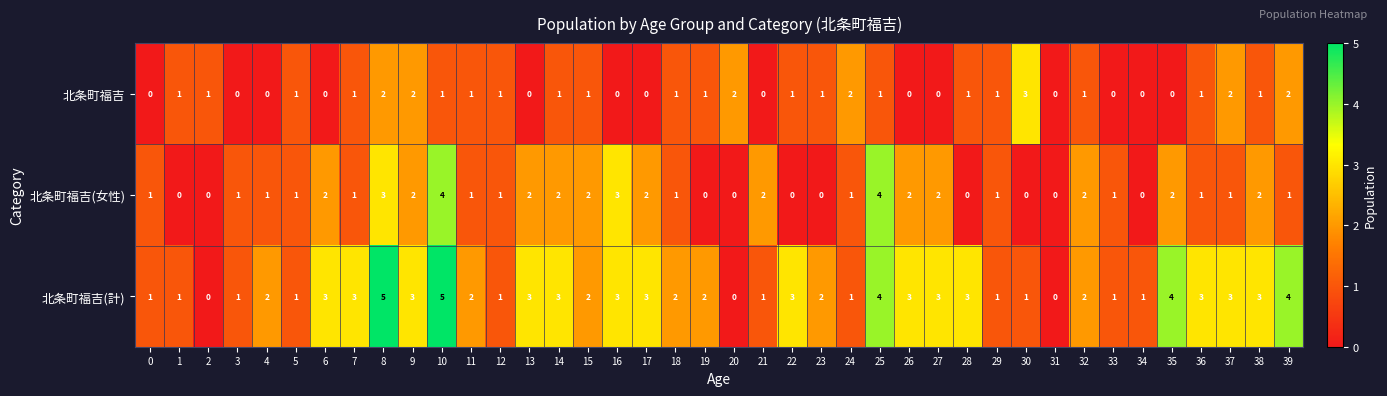

What is the highest value of the 北条町福吉 series?

3